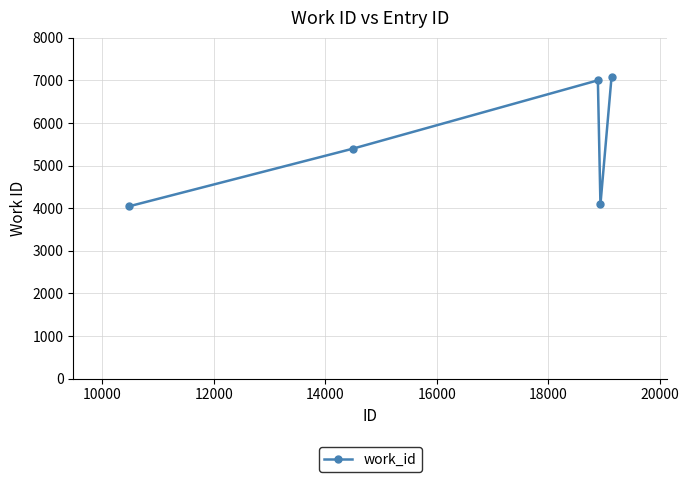

What is the difference between the second highest and second lowest values?

2914